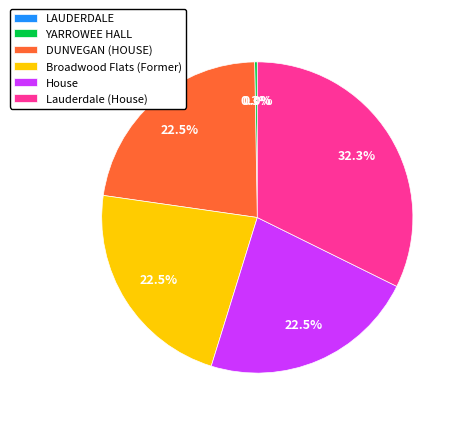

What is the ratio of the value at Broadwood Flats (Former) to the value at DUNVEGAN (HOUSE)?

1.0